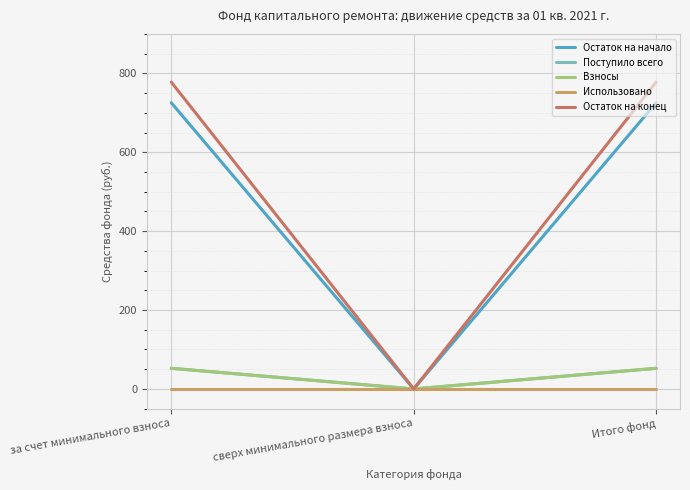

The Взносы series shows 18.9 at за счет минимального взноса. True or false?

False